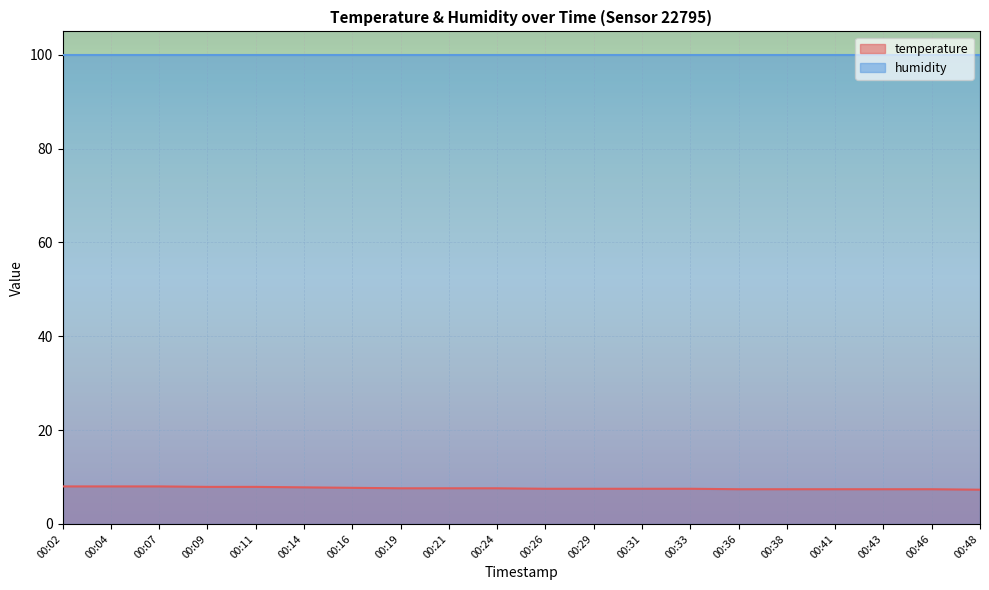

List the labels in order of value, smallest first.

00:48, 00:36, 00:38, 00:41, 00:43, 00:46, 00:26, 00:29, 00:31, 00:33, 00:19, 00:21, 00:24, 00:16, 00:14, 00:09, 00:11, 00:02, 00:04, 00:07